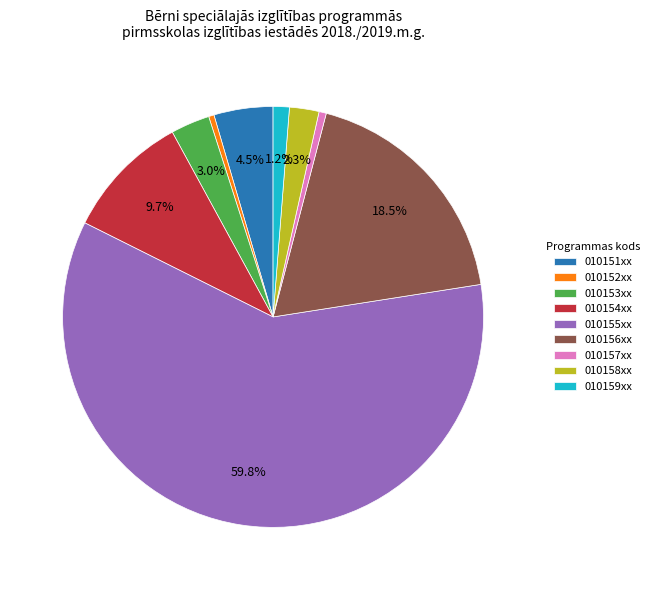

Does any single category account for the majority?

Yes